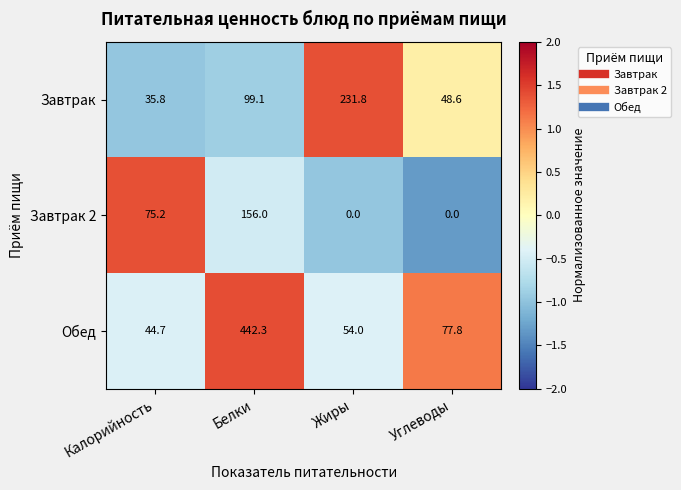

What is the difference between the maximum and minimum values in the Завтрак series?

196.0